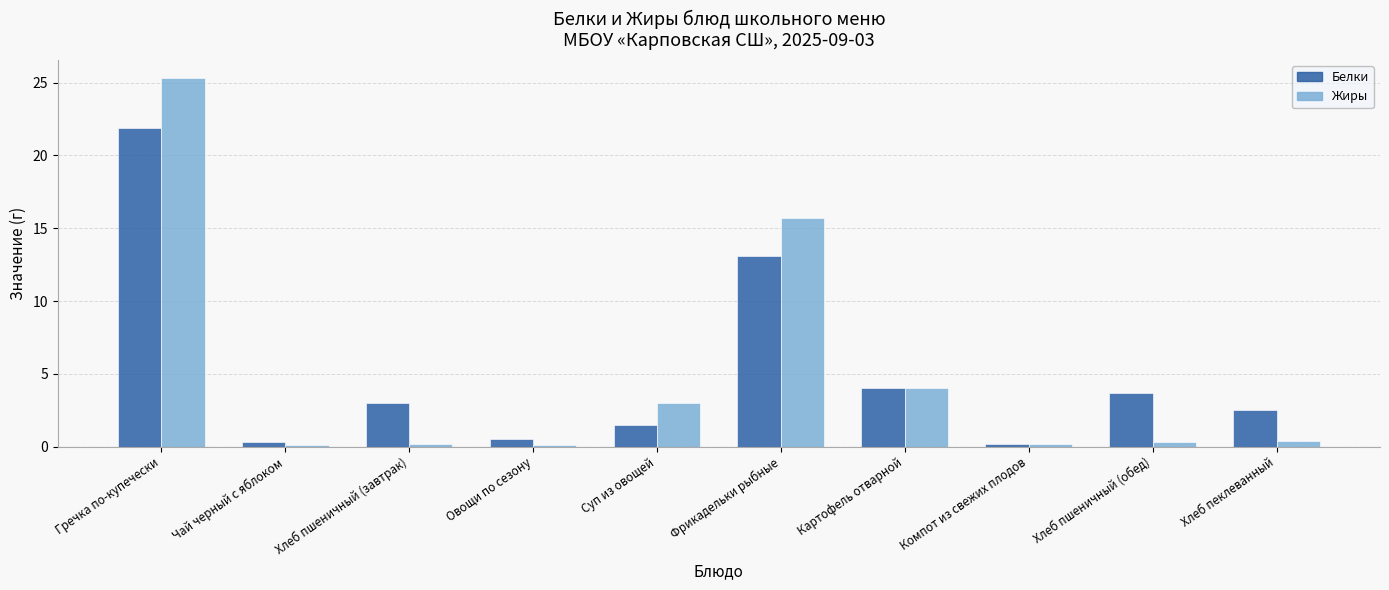

What is the difference between the Белки values at Хлеб пеклеванный and Чай черный с яблоком?

2.2